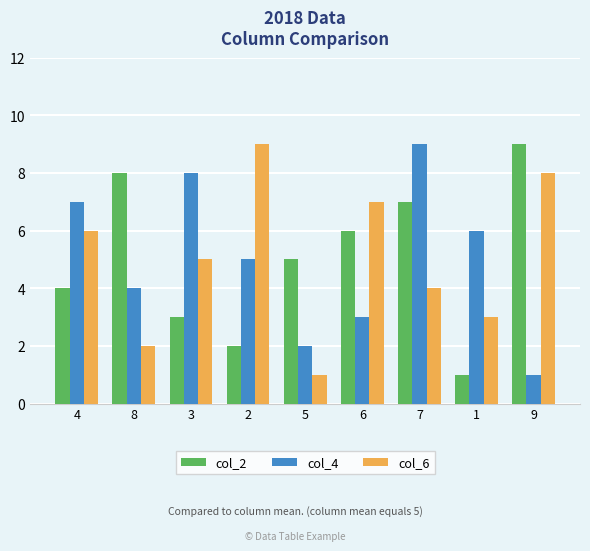

Which category has the lowest value in the col_4 series?

9